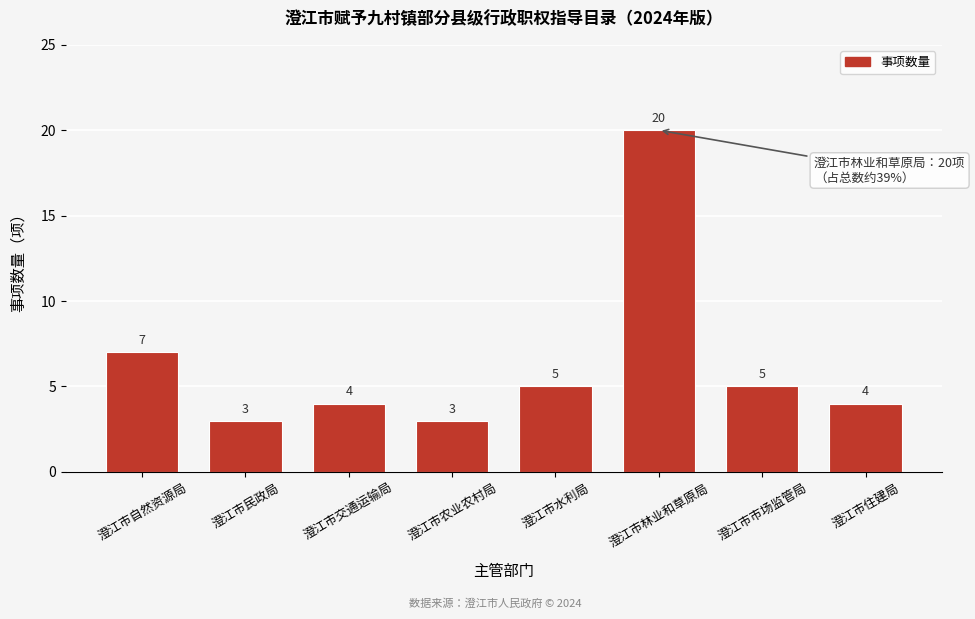

Reading right to left, what are all the values shown in this chart?

澄江市住建局=4	澄江市市场监管局=5	澄江市林业和草原局=20	澄江市水利局=5	澄江市农业农村局=3	澄江市交通运输局=4	澄江市民政局=3	澄江市自然资源局=7